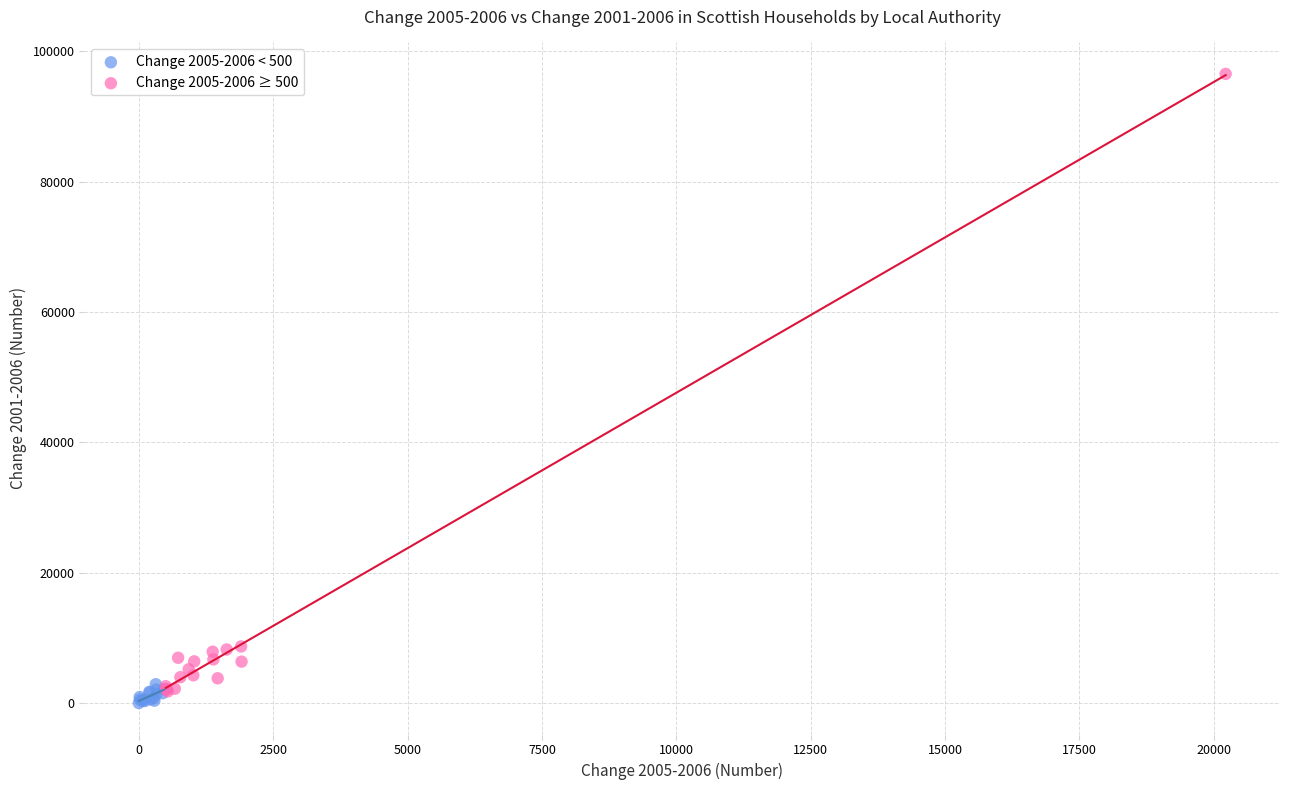

What are all the series names shown in the legend?

Change 2005-2006 < 500, Change 2005-2006 ≥ 500